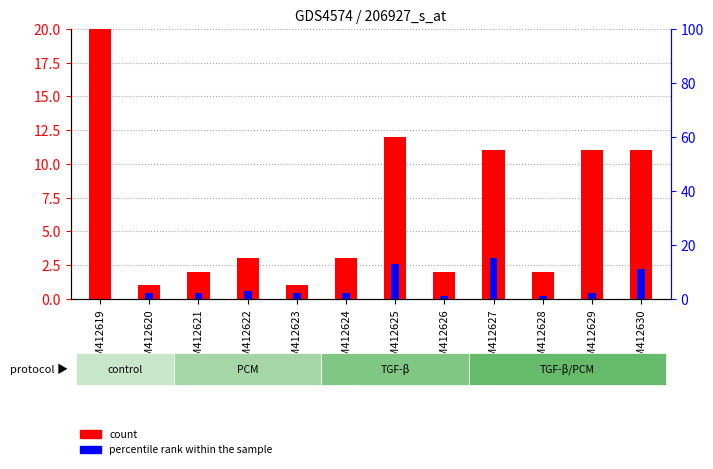

Which series has the largest total across all categories?

count